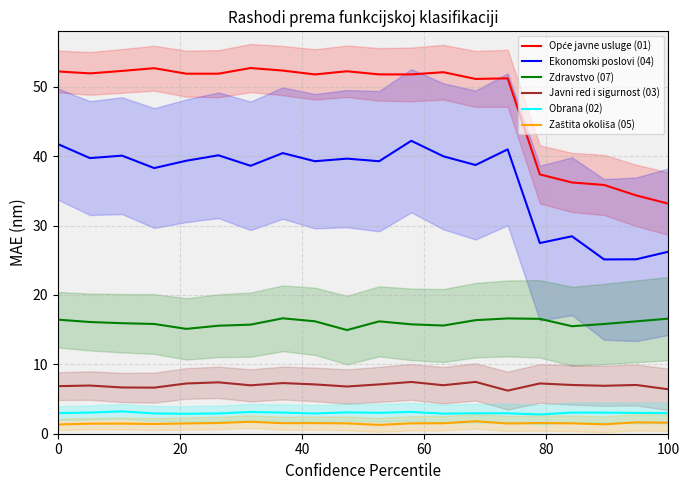

What is the difference between the maximum and minimum values in the Zaštita okoliša (05) series?

0.5